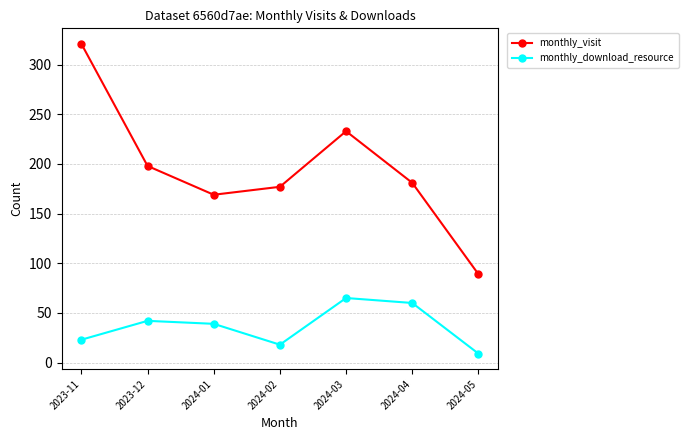

What is the highest value of the monthly_visit series?

321